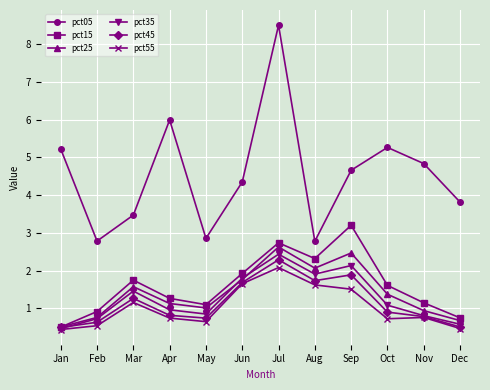

What are all the series names shown in the legend?

pct05, pct15, pct25, pct35, pct45, pct55